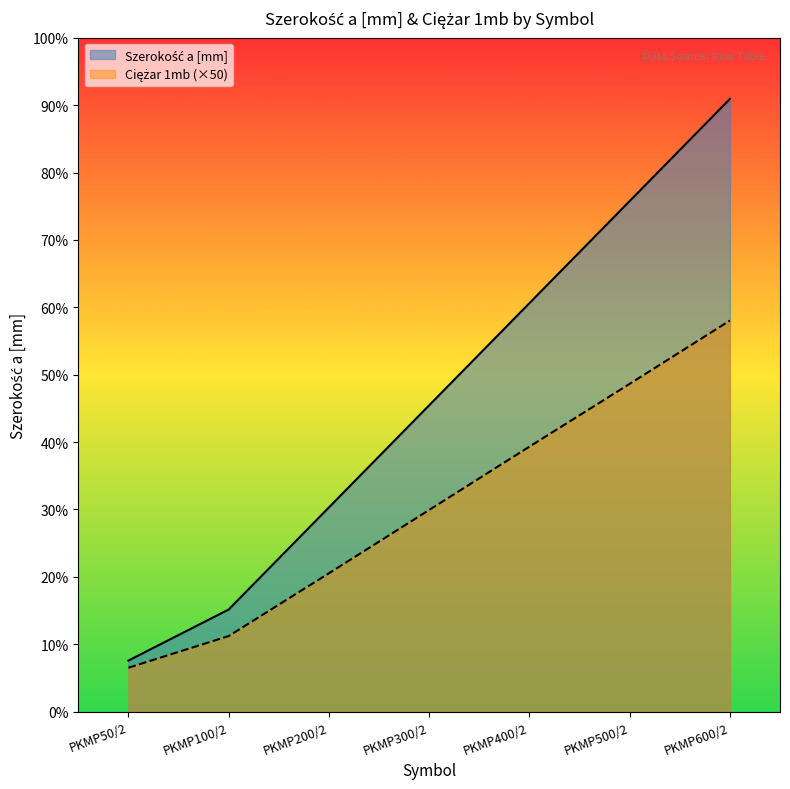

How many values in the Szerokość a [mm] series exceed 300?

3